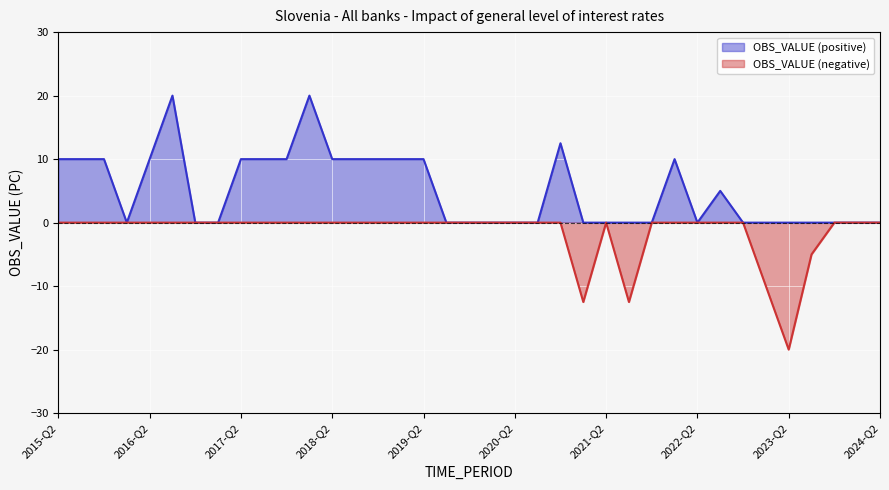

What position from the right is 2020-Q3?

16